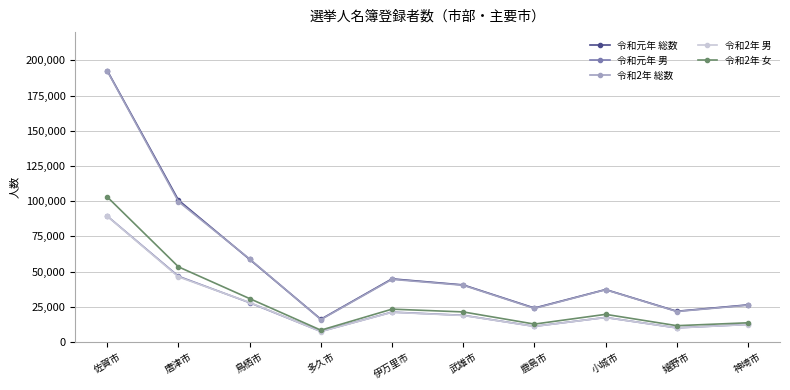

What is the sum of all 令和2年 女 values?

298419